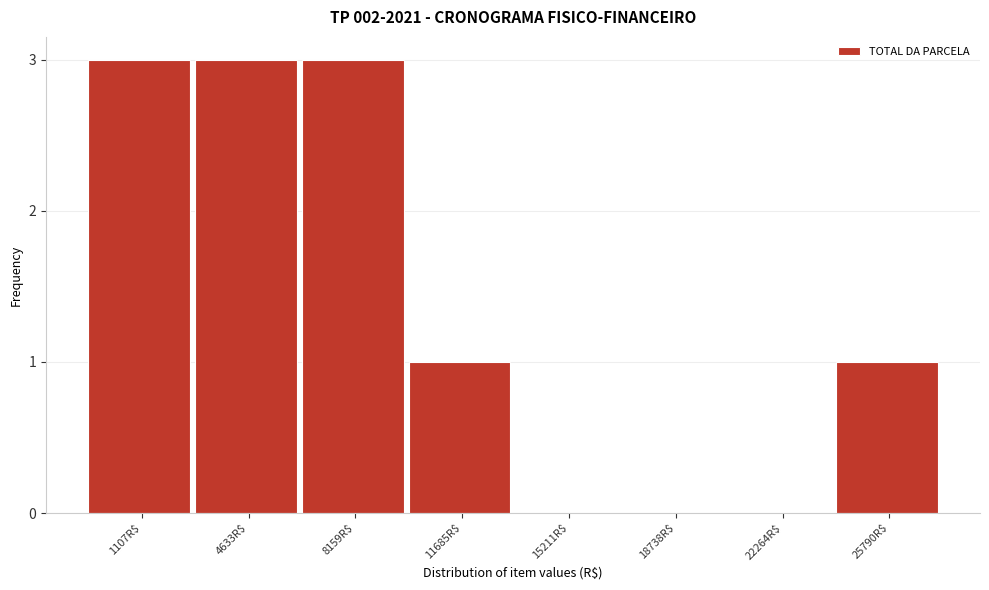

Is it true that the value at 15211R$ is 0?

True